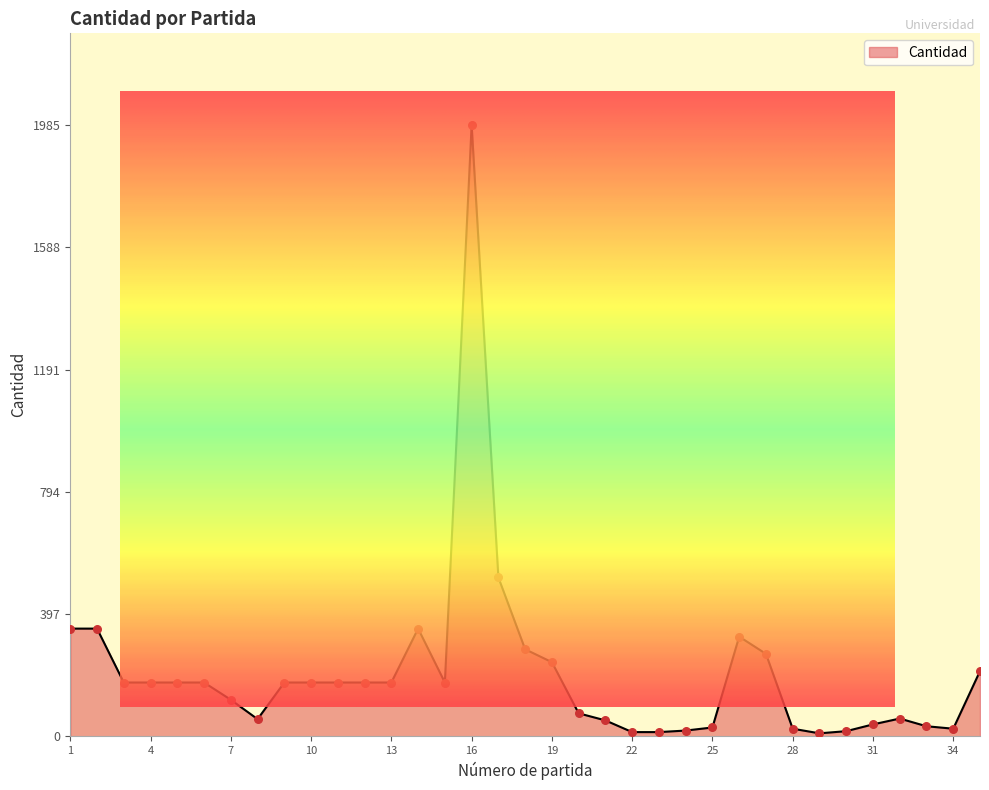

What is the change in value from 30 to 33?

+16